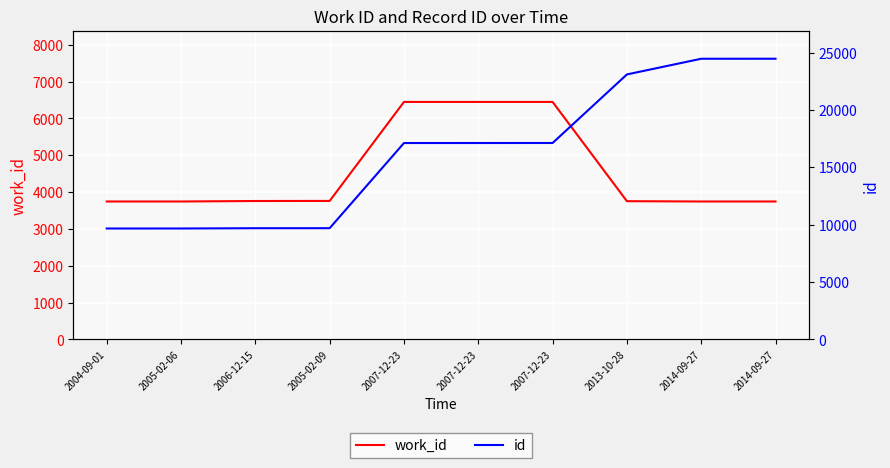

List the series in order of their overall mean, lowest first.

work_id, id